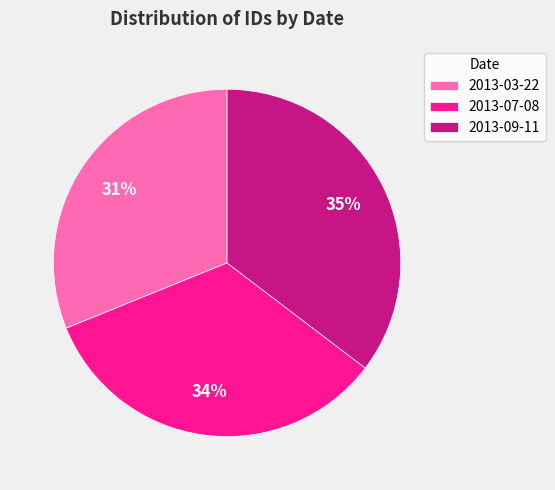

Which slice is the smallest?

2013-03-22